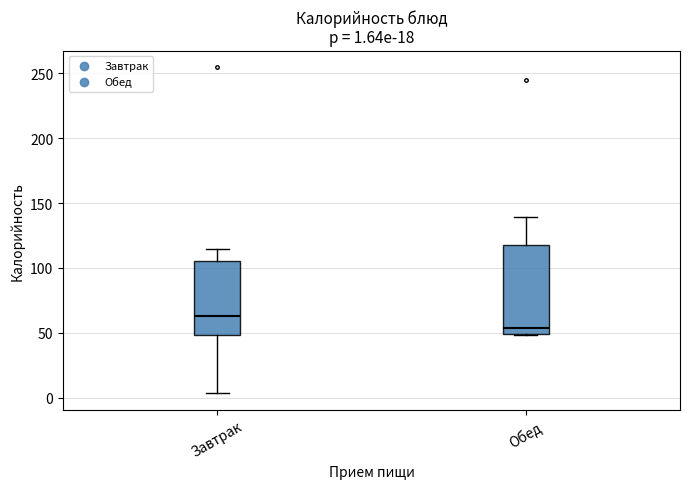

Which box has the lowest median line?

Обед